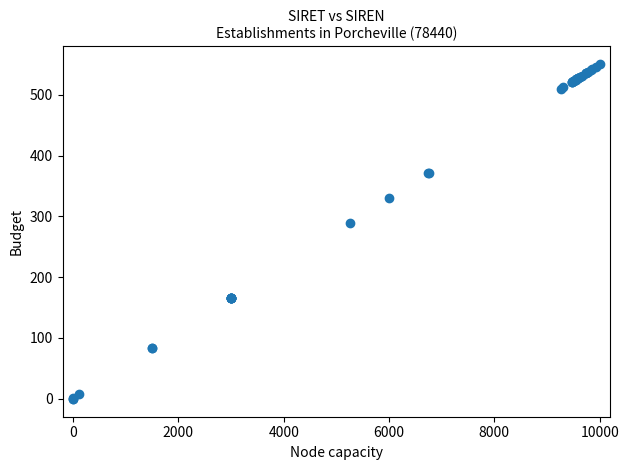

What Y value in the scatter plot is closest to 275?

288.7